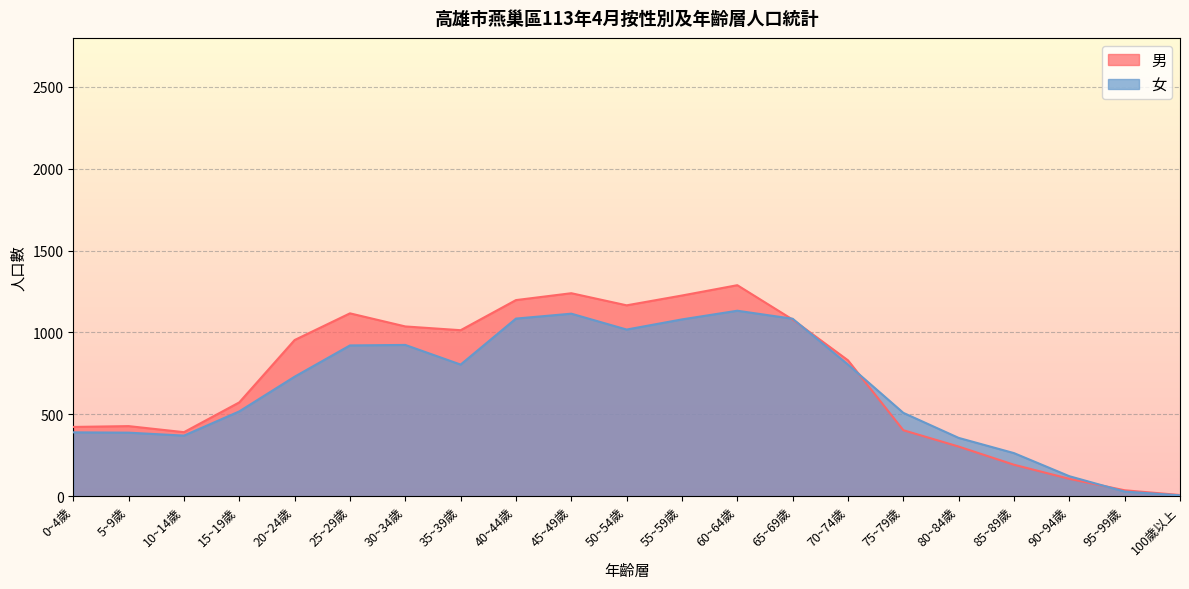

Reading left to right, what are all the values shown in this chart?

男: 423	428	391	573	954	1117	1037	1014	1198	1240	1166	1226	1289	1079	830	403	303	192	106	36	7
女: 390	388	370	518	730	921	924	804	1085	1115	1018	1080	1133	1084	804	509	356	263	122	28	5